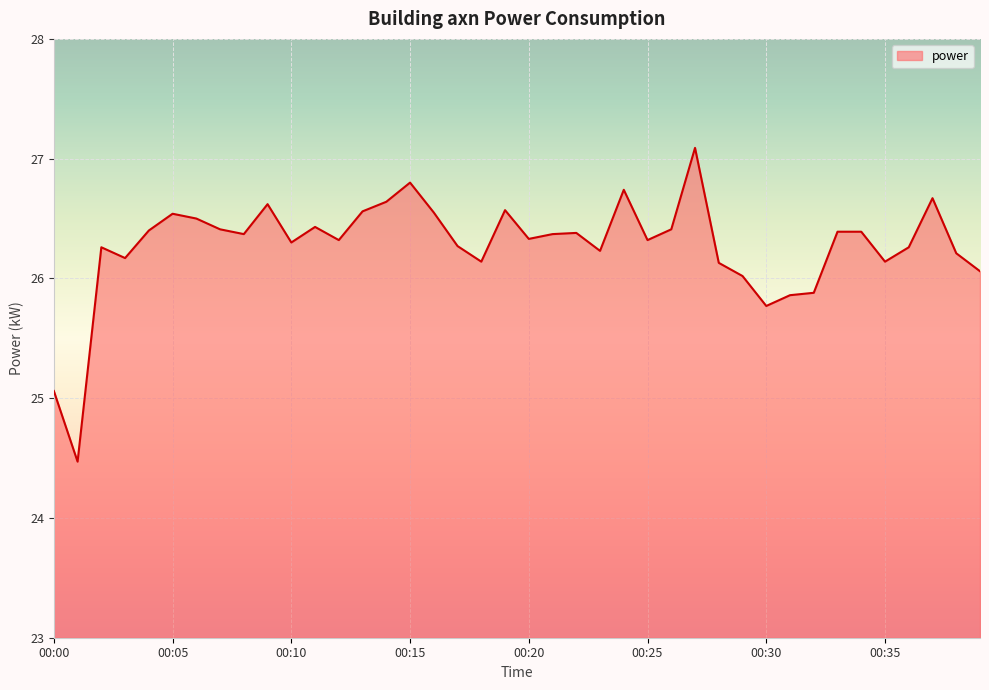

What is the minimum value shown in the chart?

24.5